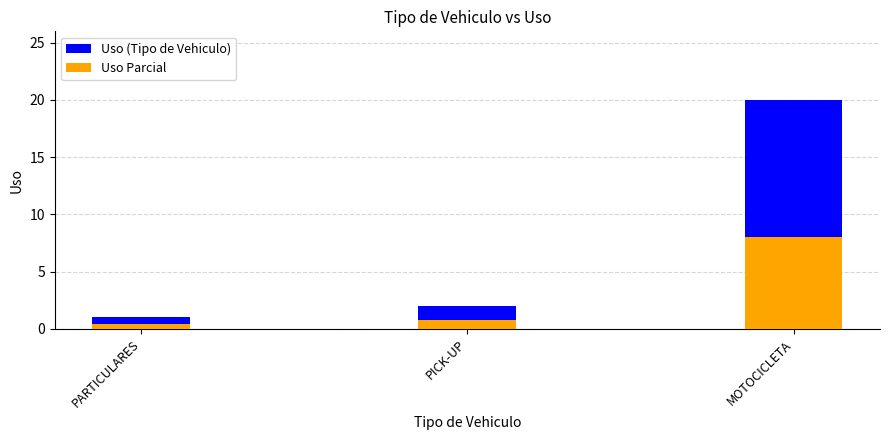

At which category is the sum across all series the highest?

MOTOCICLETA